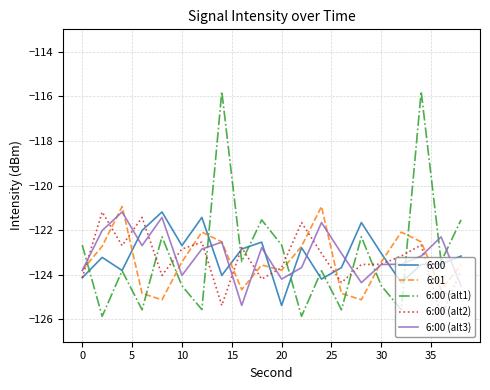

Which series has the largest range (max minus min)?

6:00 (alt1)